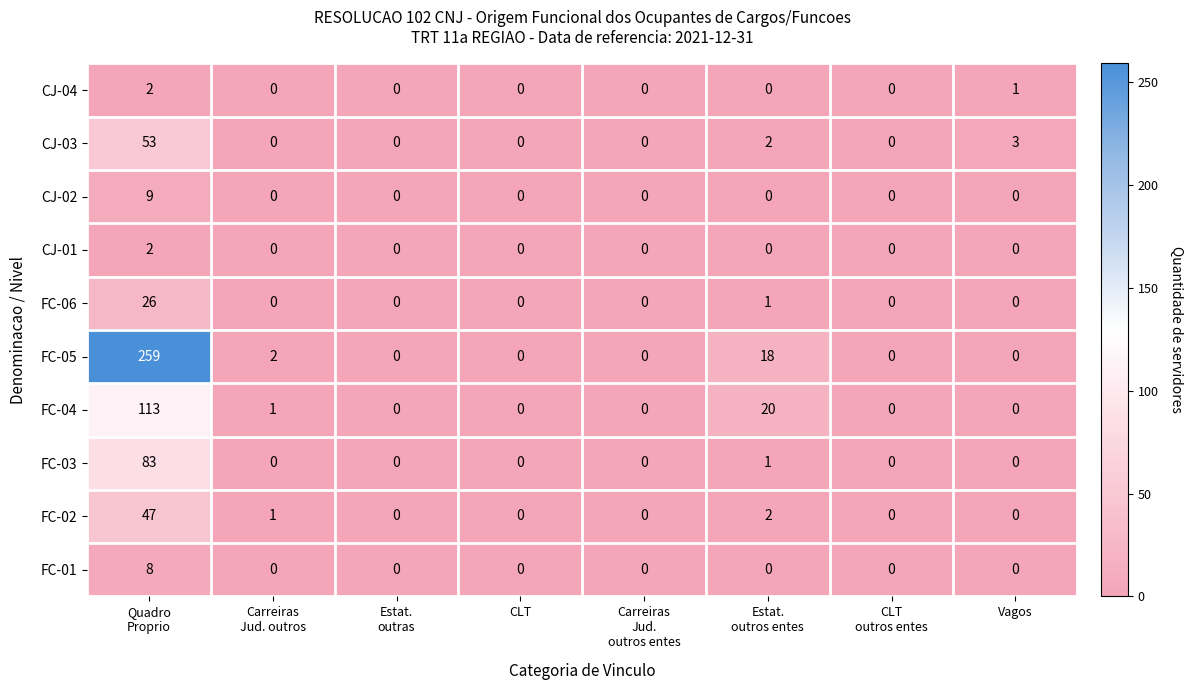

Which series has the largest range (max minus min)?

FC-05